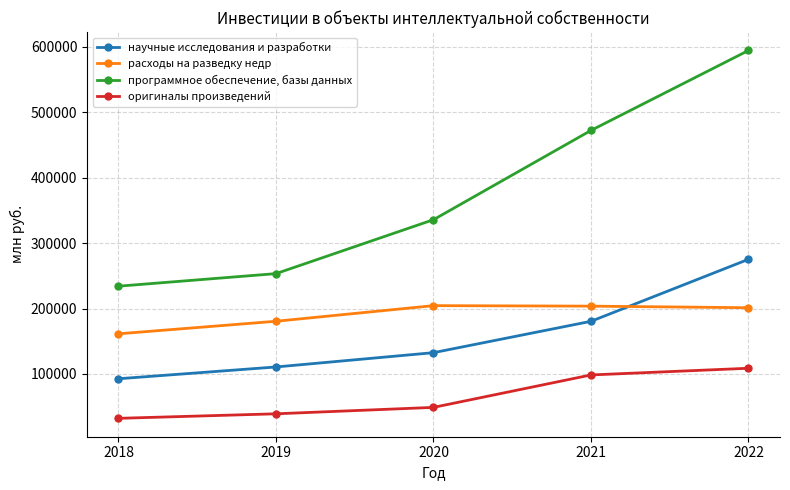

In расходы на разведку недр, how many points are higher than both neighbors (excluding endpoints)?

1